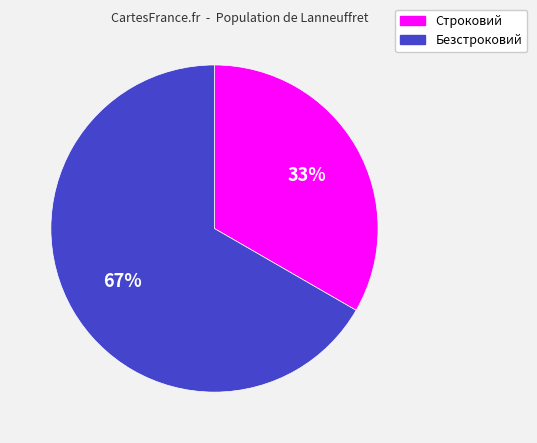

To the nearest percent, what is the average slice percentage?

50%